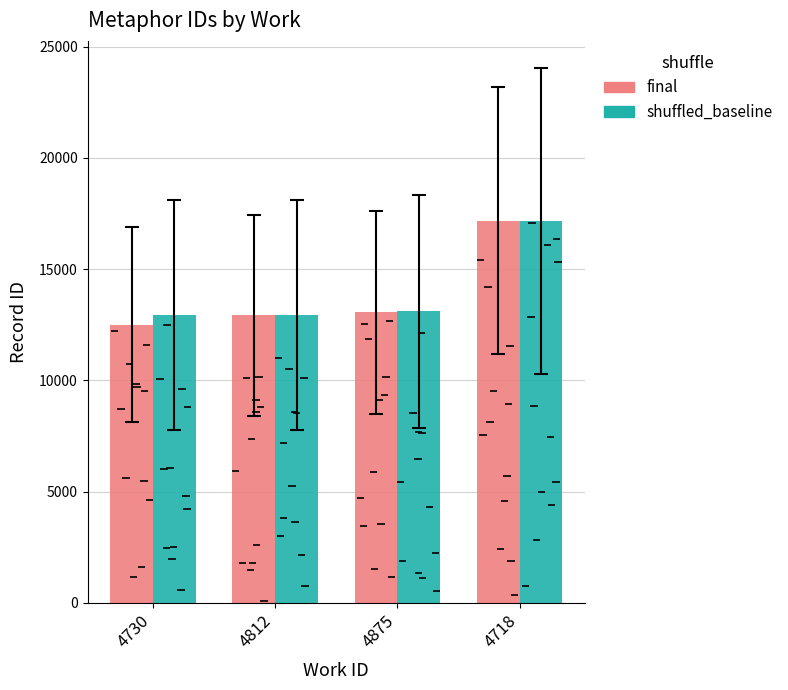

What is the sum of all final values?

55671